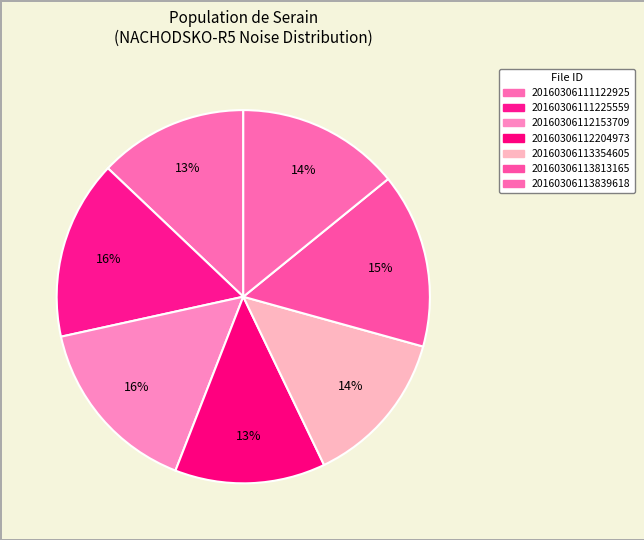

How many slices are in this pie chart?

7